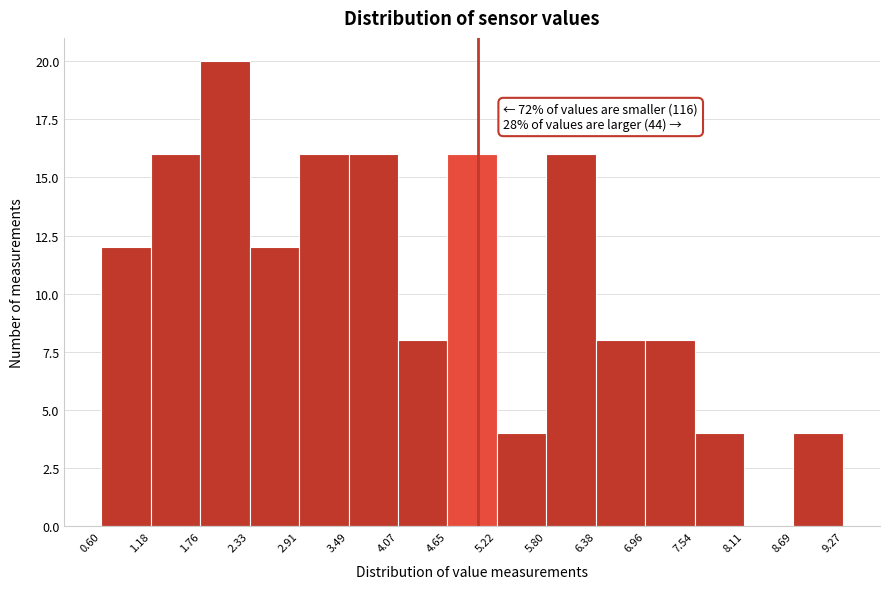

Which range on the x-axis has the tallest bar?

1.76 to 2.33